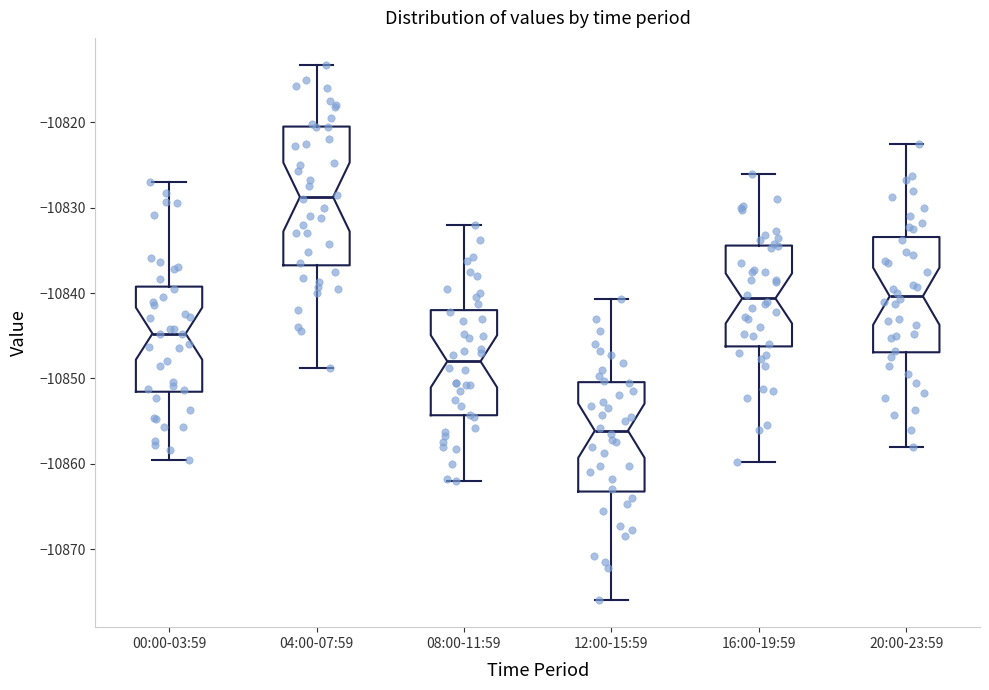

Where is the upper edge of the box for 08:00-11:59 on the y-axis? The values are not printed on the chart, so give them approximately, as read against the axis.

-10842